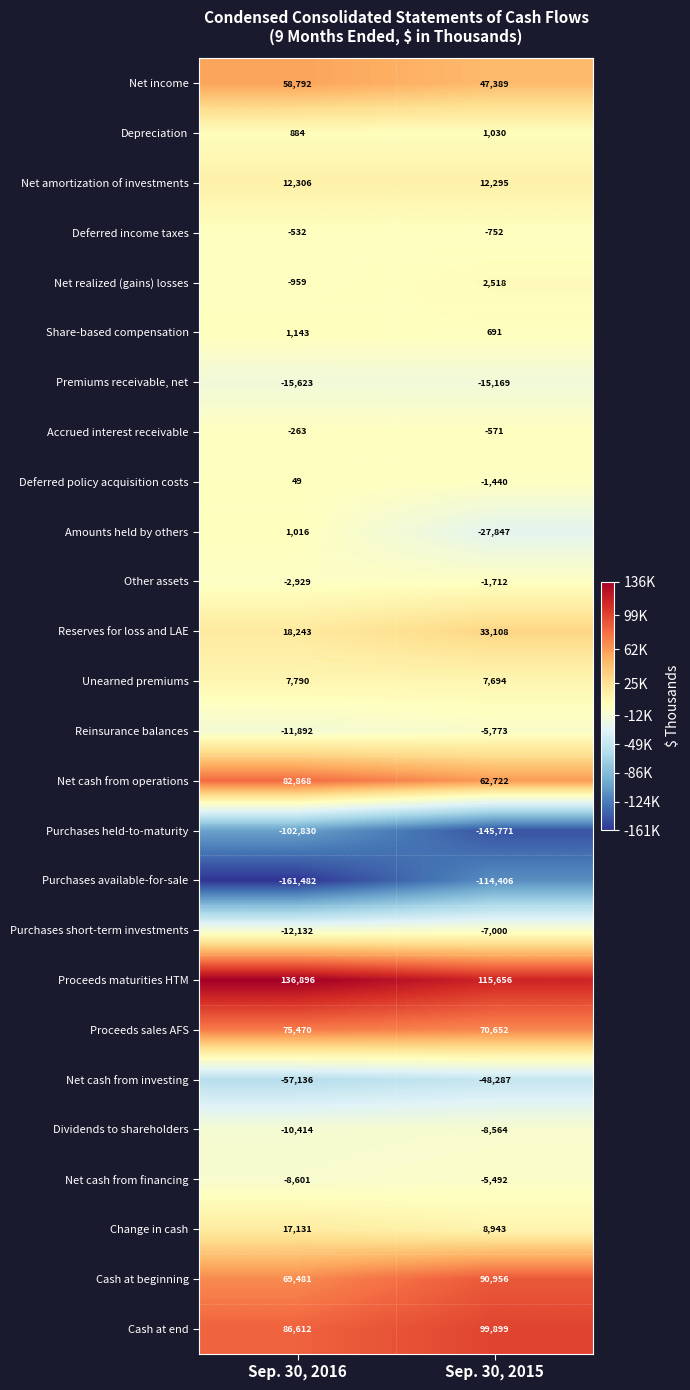

Which series has the widest spread of values?

Purchases available-for-sale